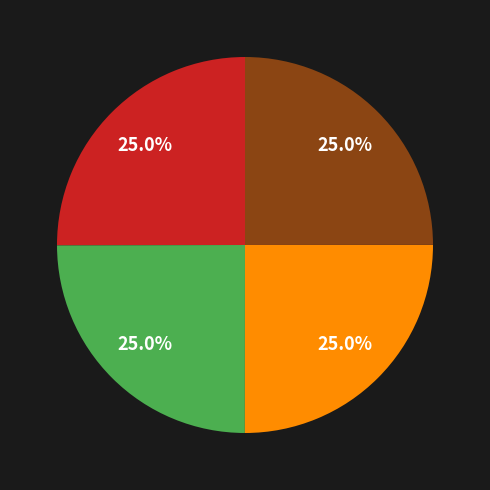

Is there any slice that represents more than half of the pie?

No